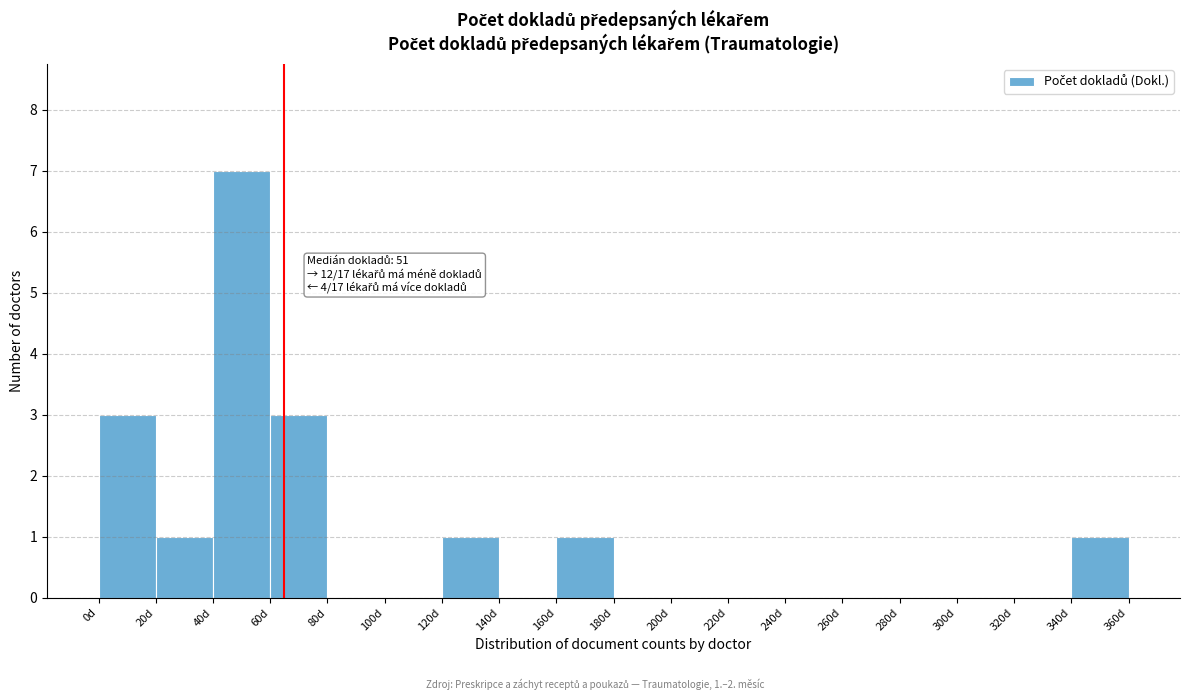

Which range on the x-axis has the tallest bar?

40 to 60